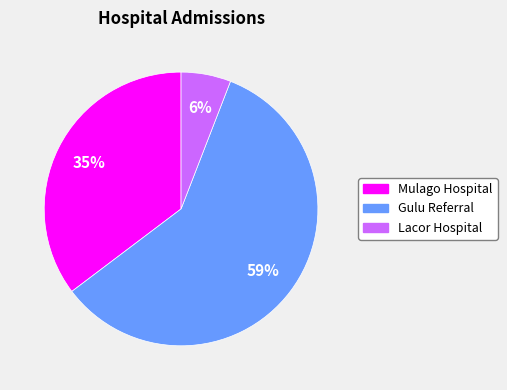

To the nearest percent, what is the average slice percentage?

33%